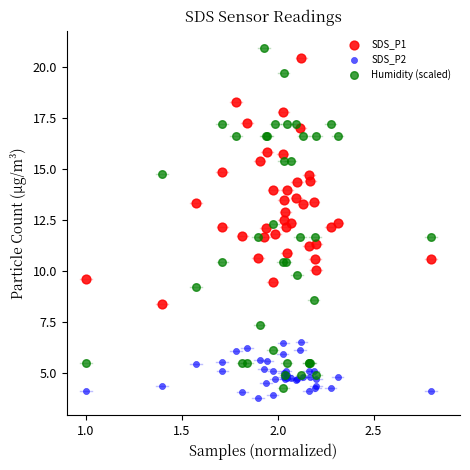

What is the X range (max minus min) for the scatter plot?

1.8